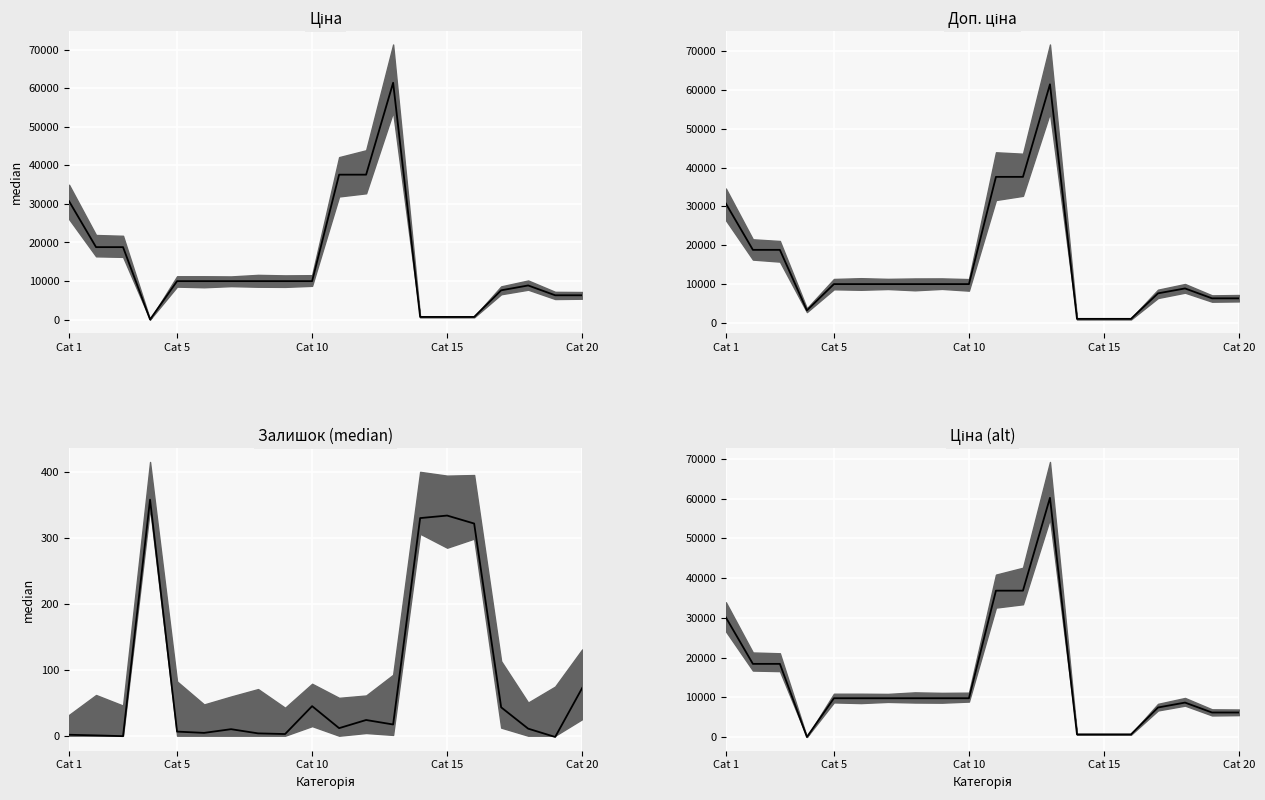

Which series has the largest range (max minus min)?

Ціна